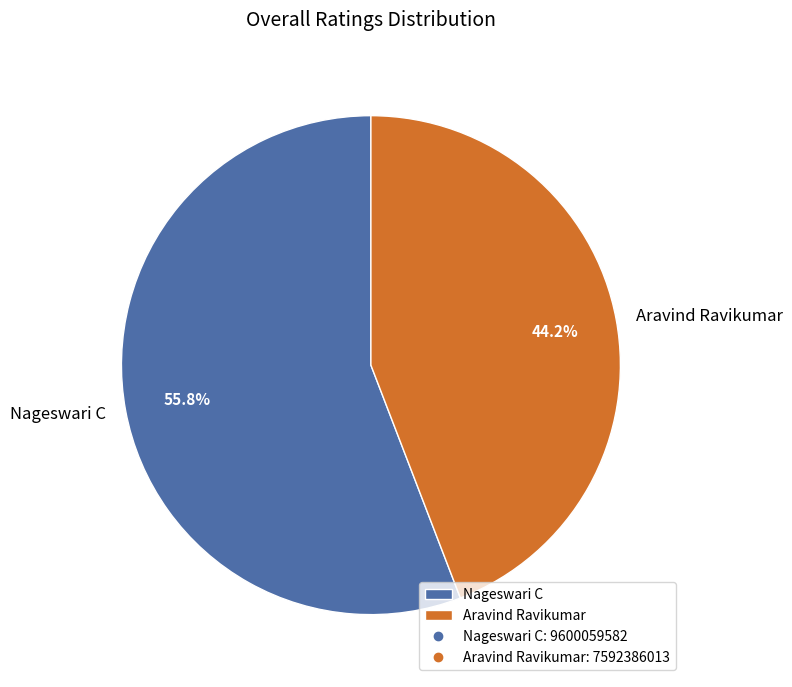

The Aravind Ravikumar slice represents 44% of the pie. True or false?

True